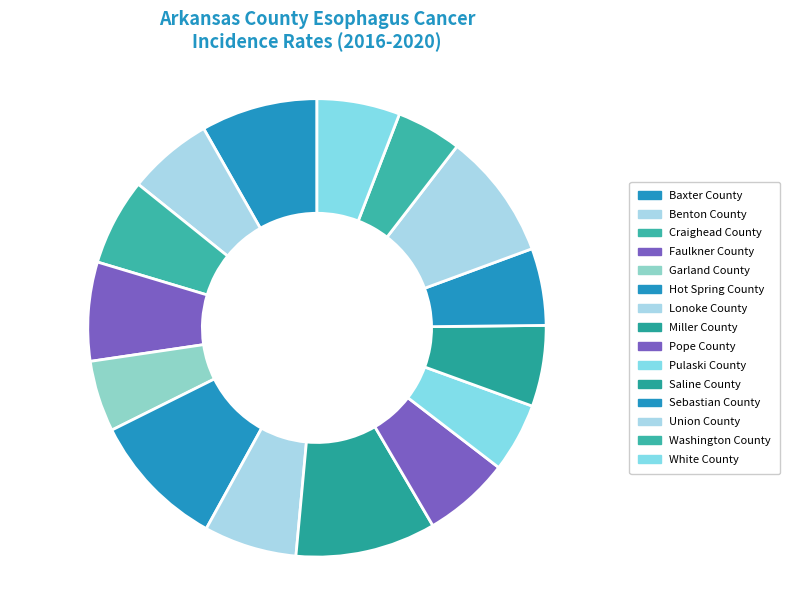

Count the number of slices in the pie.

15